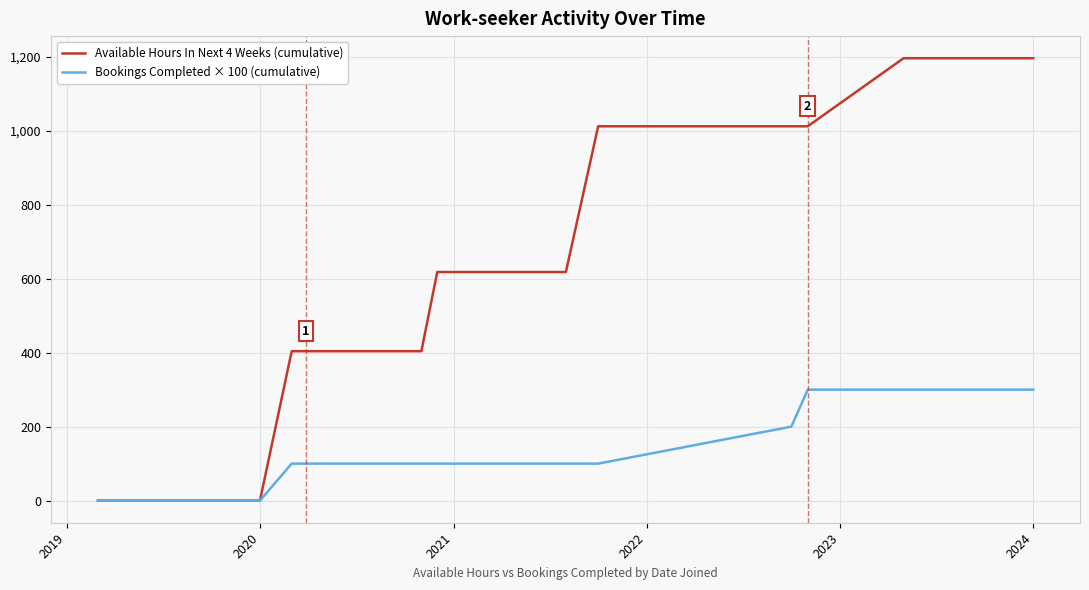

Rank the series by their average value, from highest to lowest.

Available Hours In Next 4 Weeks (cumulative), Bookings Completed × 100 (cumulative)